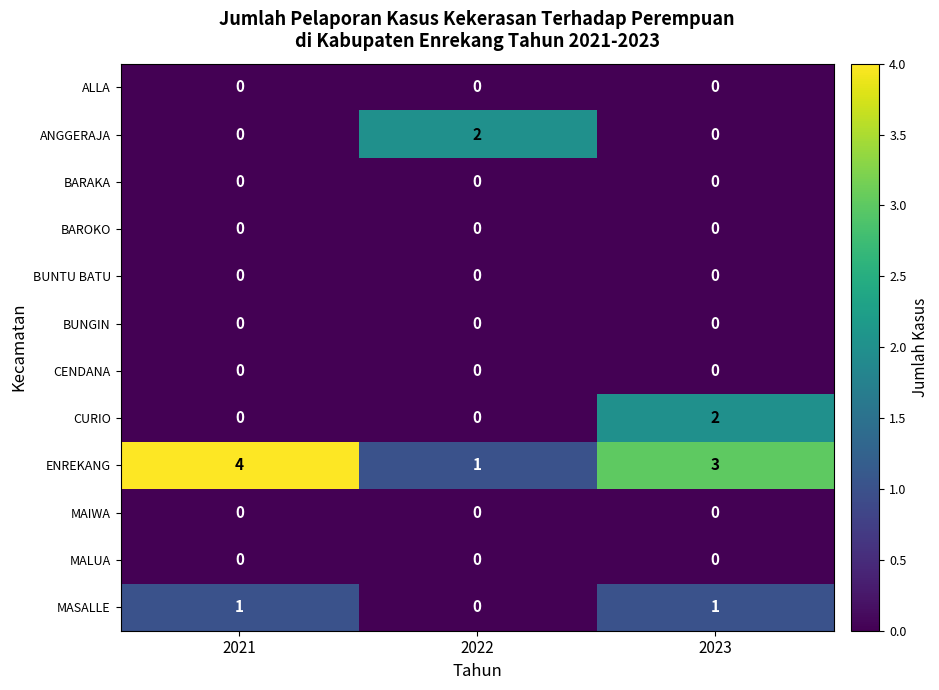

Which category has the highest value across all series?

2021